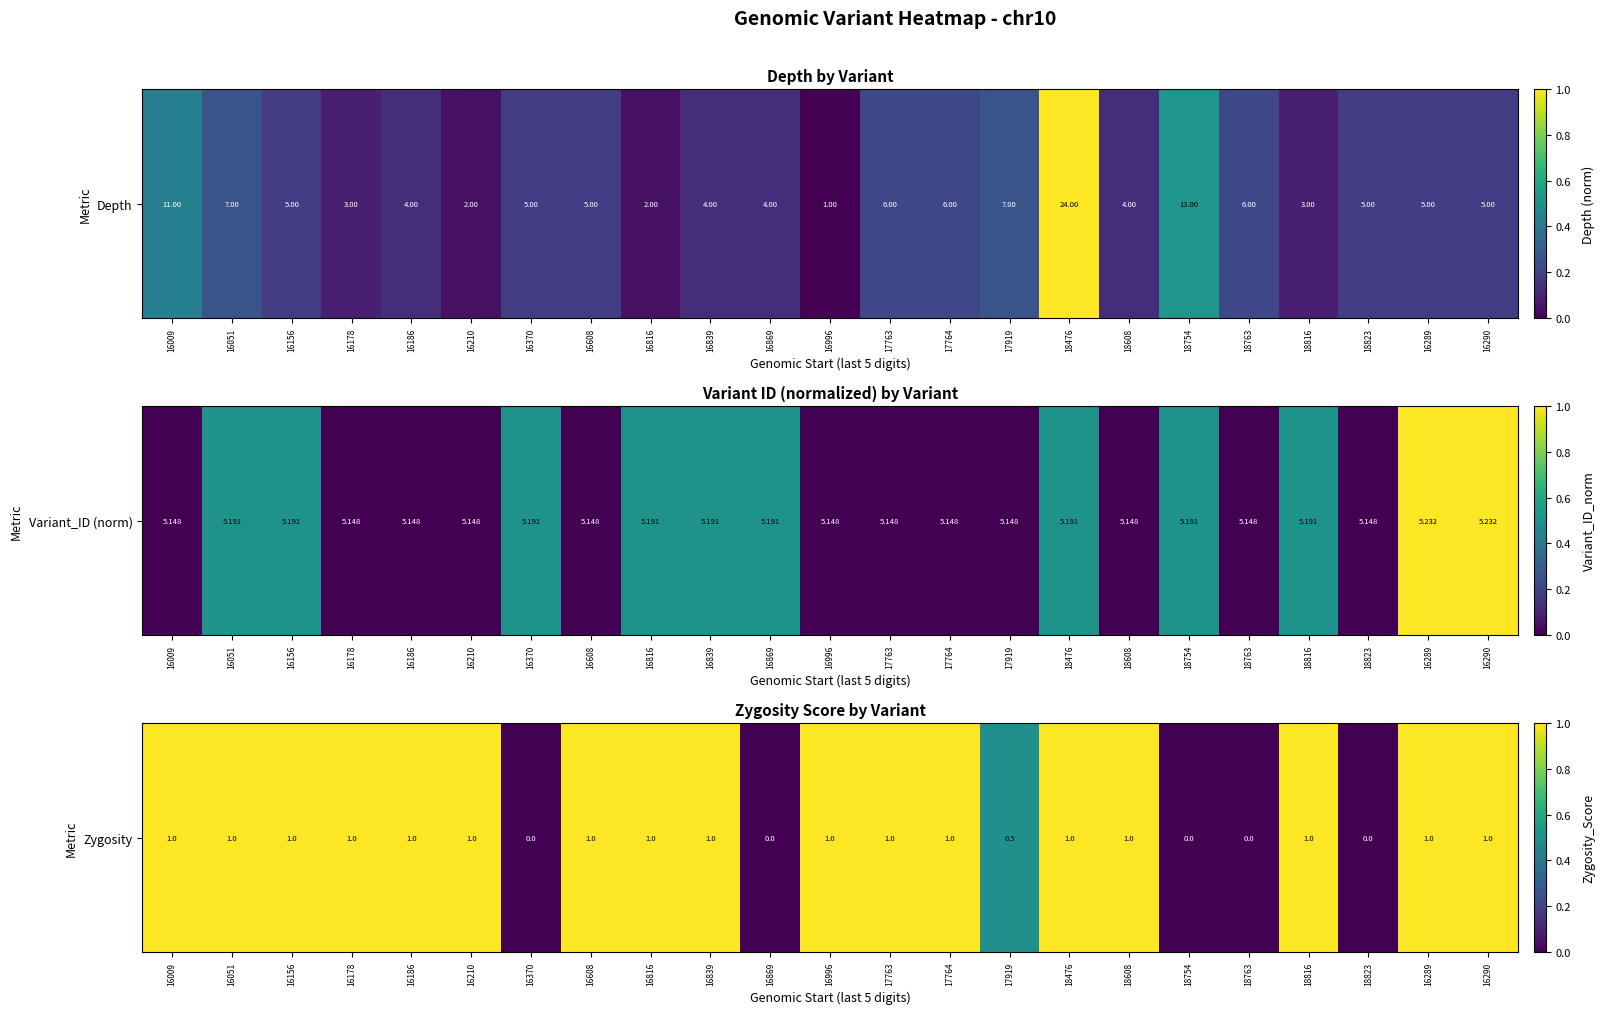

Count the values in the range 0 to 1.

23